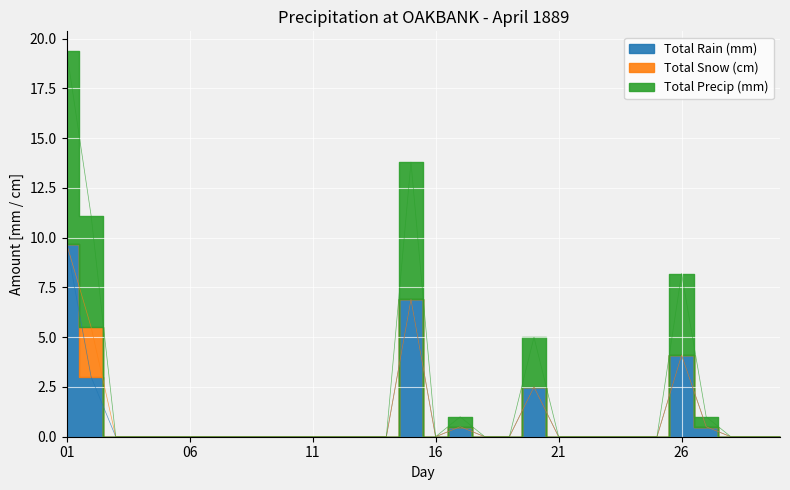

True or false: Total Rain (mm) and Total Precip (mm) cross at least once.

False